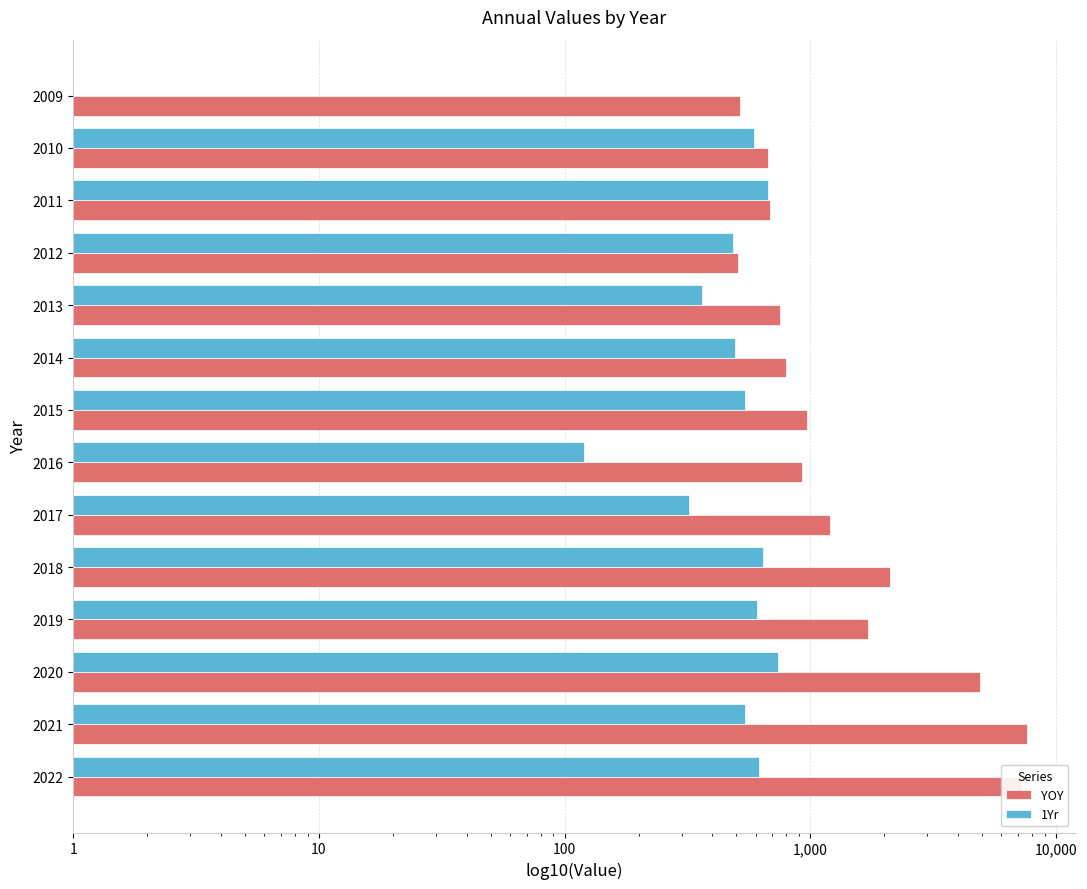

Rank the series by their maximum value, from highest to lowest.

YOY, 1Yr